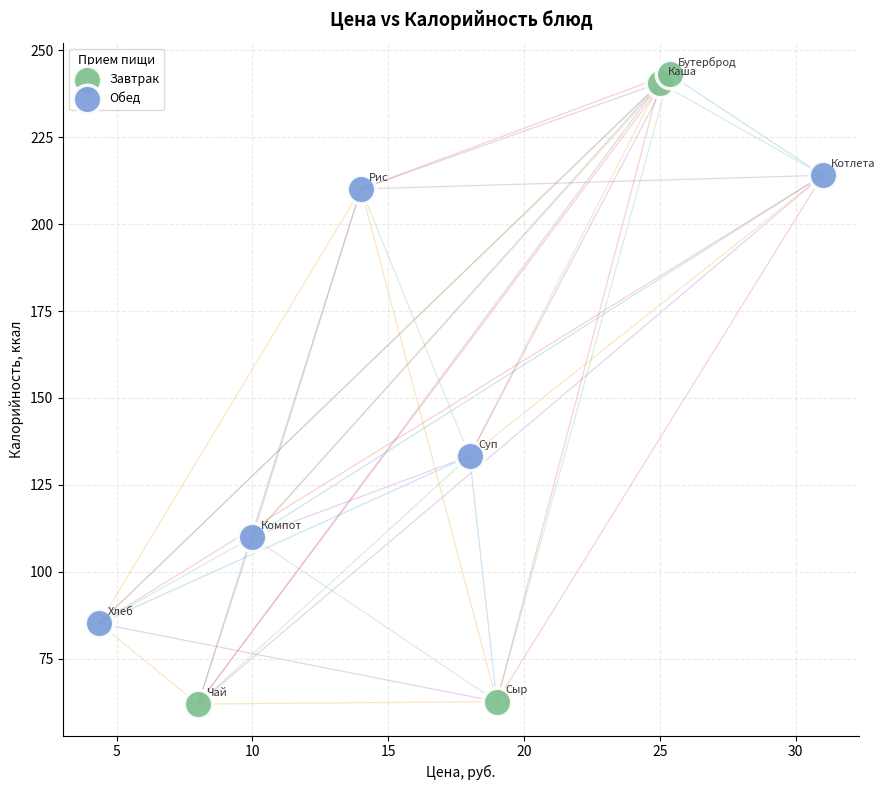

Which series contains the highest Y value?

Завтрак